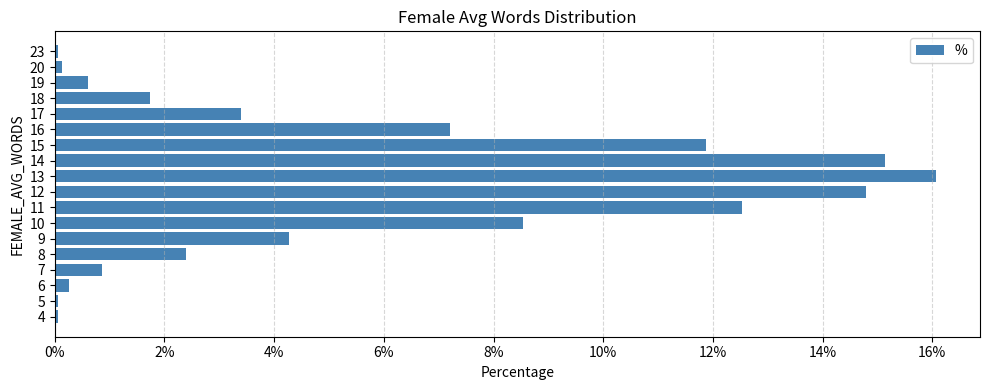

What is the sum of all values?

100.0